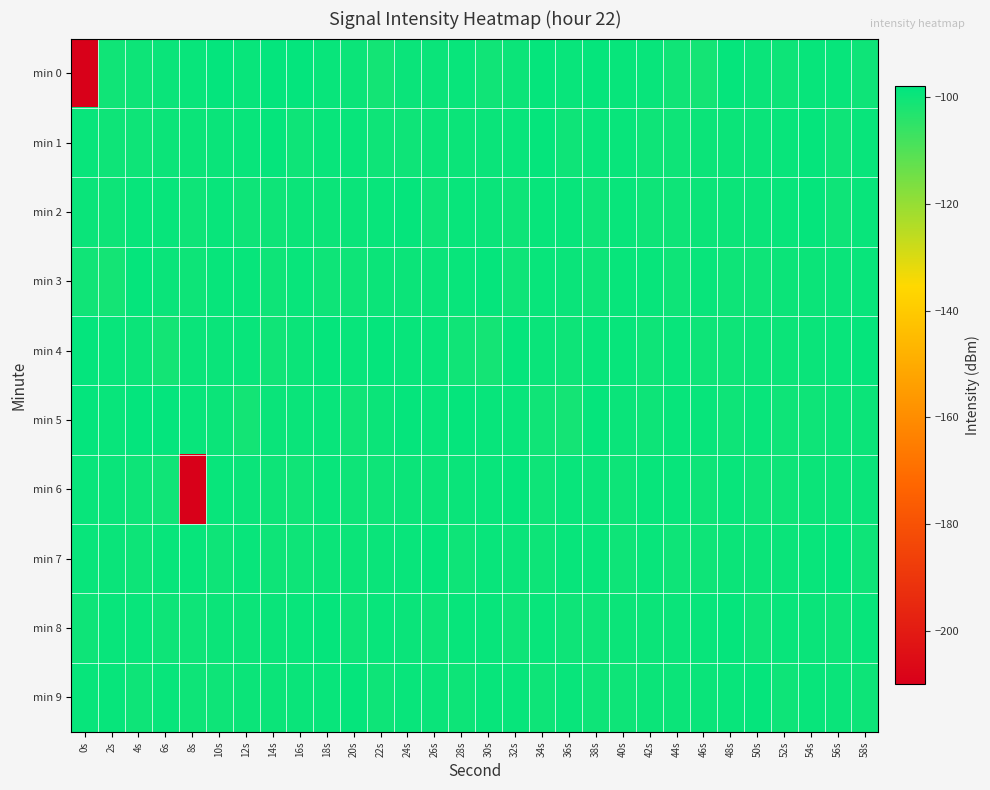

Which series has the largest range (max minus min)?

min 0